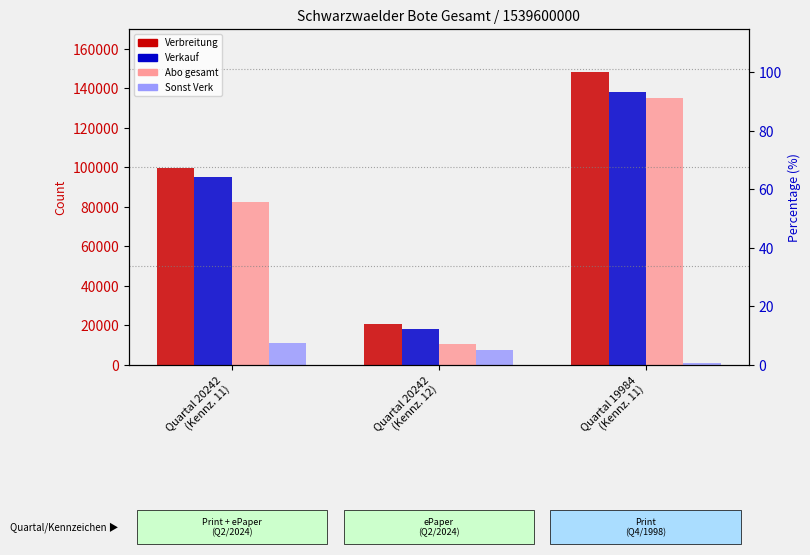

Reading left to right, transcribe all the data shown in this chart.

Verbreitung: 99453	20599	148025
Verkauf: 95288	18317	138356
Abo gesamt: 82454	10518	134850
Sonst Verk: 11238	7799	896